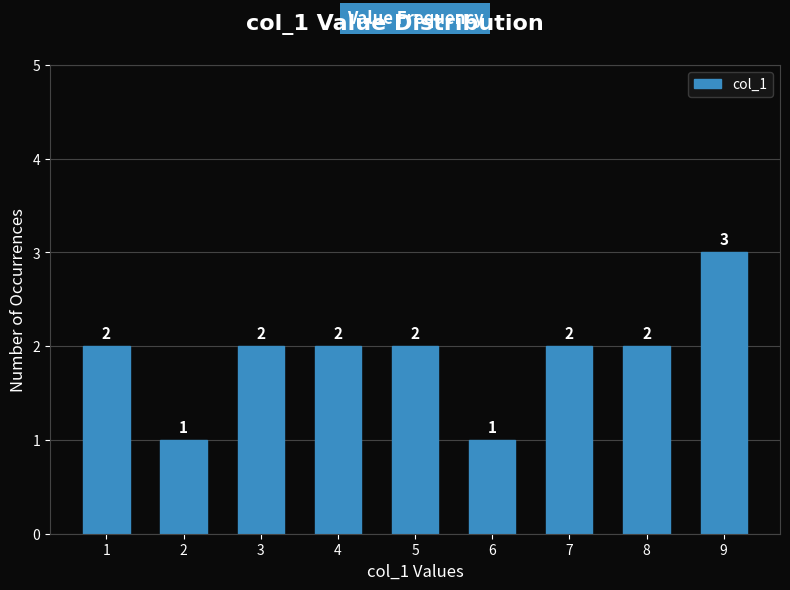

Reading left to right, transcribe all the data shown in this chart.

1=2	2=1	3=2	4=2	5=2	6=1	7=2	8=2	9=3